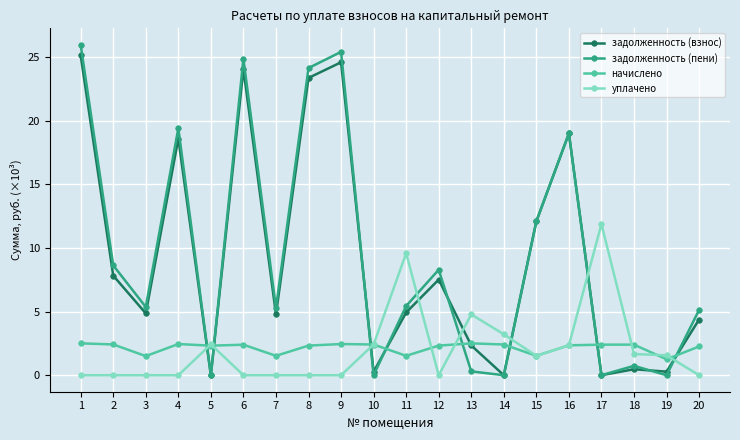

What is the difference between the highest and lowest values at 15?

10.6